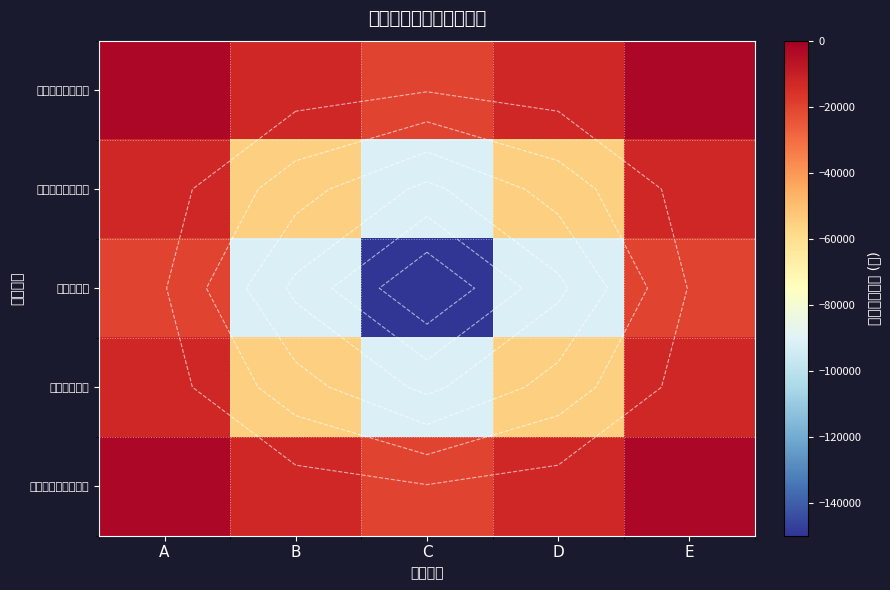

What is the sum of all その他所得 values?

-372559.8